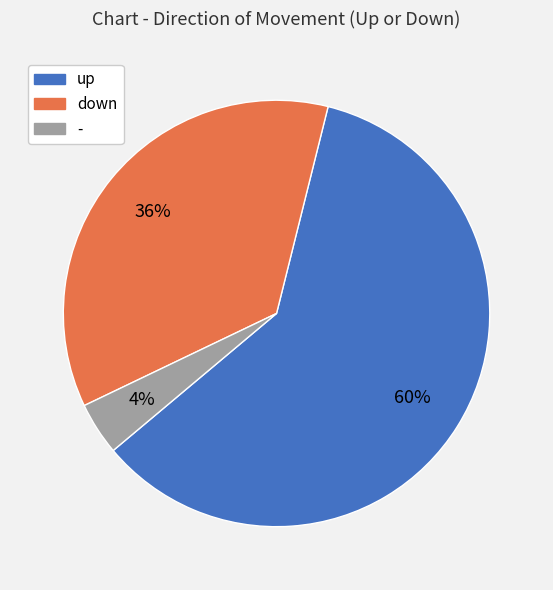

To the nearest percent, what is the difference between the up and down slice percentages?

24%